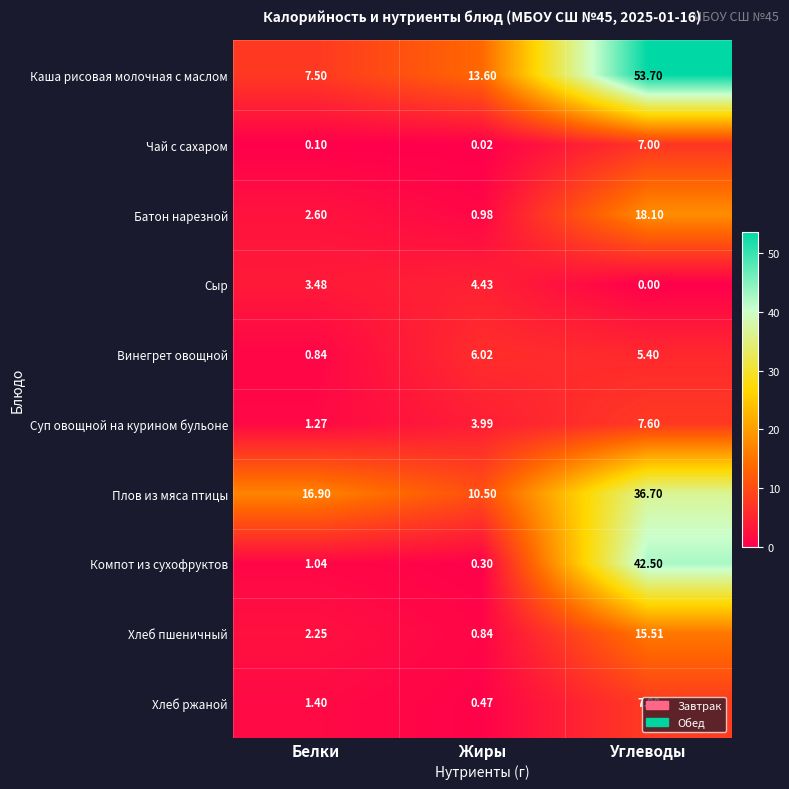

Which series has the widest spread of values?

Каша рисовая молочная с маслом